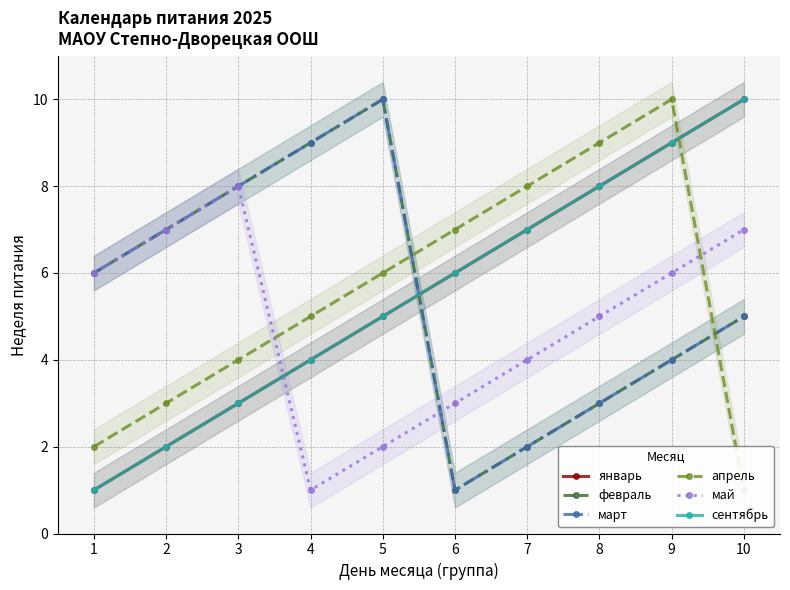

What is the sum of all февраль values?

55